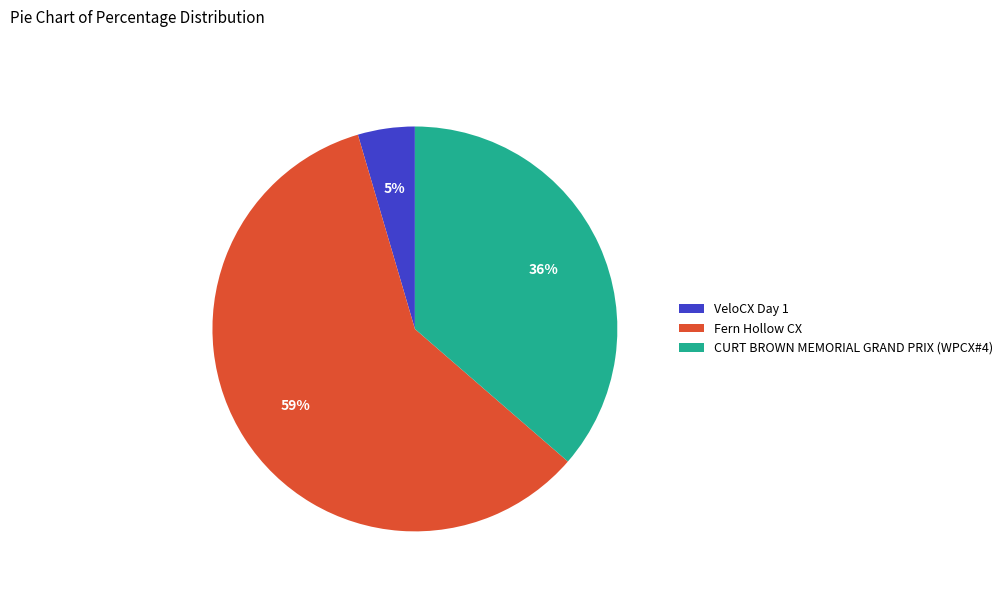

To the nearest percent, what is the average slice percentage?

33%